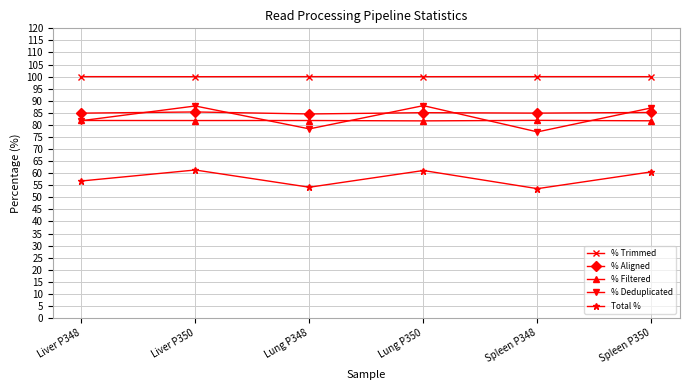

What are all the series names shown in the legend?

% Trimmed, % Aligned, % Filtered, % Deduplicated, Total %